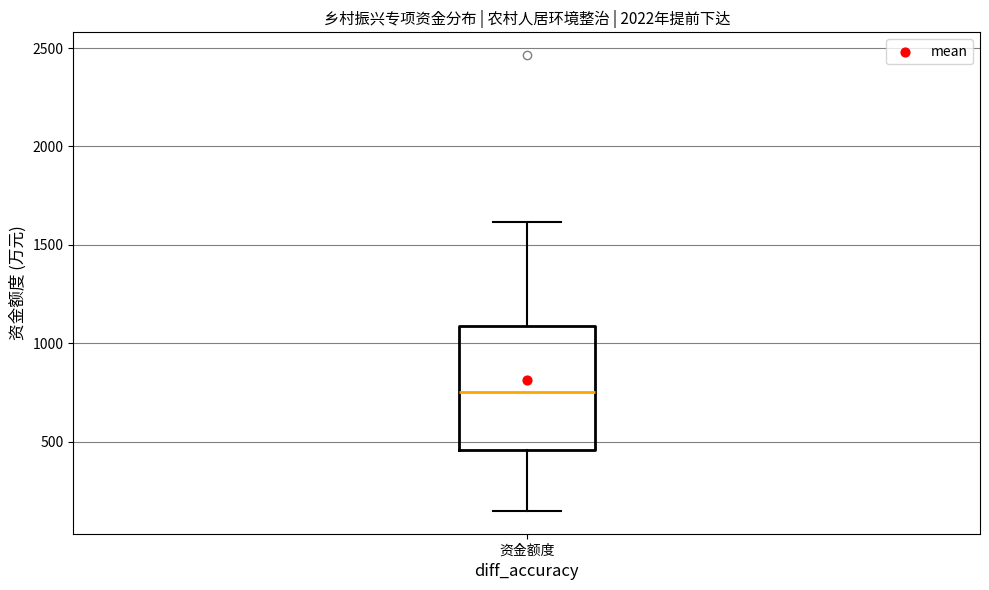

Read this box plot against the y-axis: the position of the median line, the range covered by the box, and the ends of both whiskers. The values are not printed on the chart, so give them approximately, as read against the axis.

median 750, box 450 to 1100, whiskers 150 to 1600